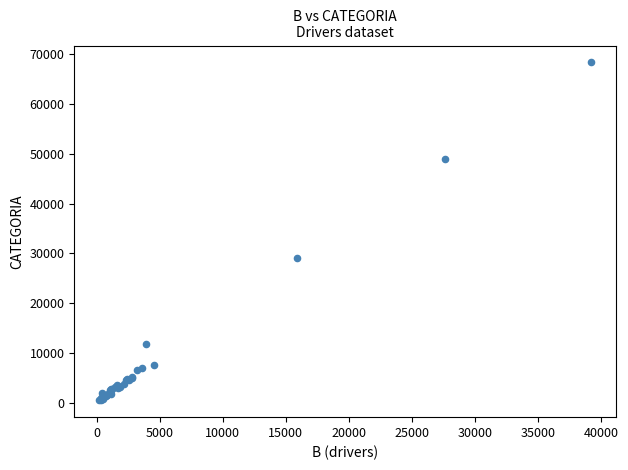

What Y value in the scatter plot is closest to 34421?

29032